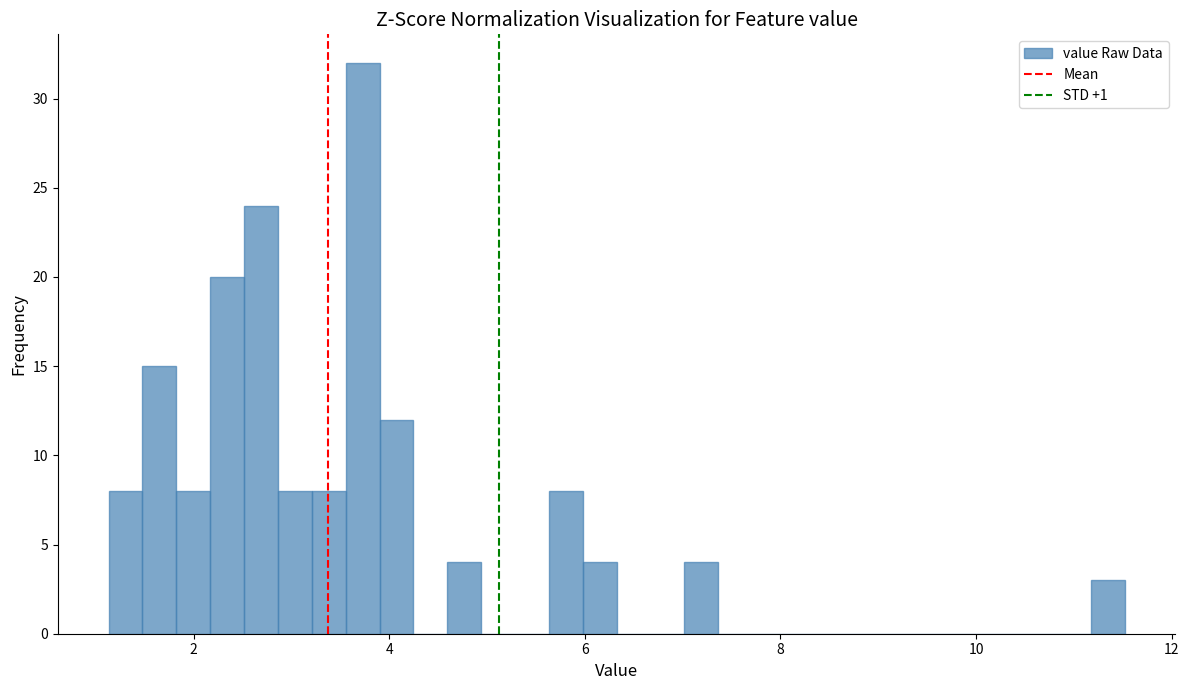

Around what value on the x-axis is the tallest bar? Give the approximate position of its centre, as read against the axis.

3.8